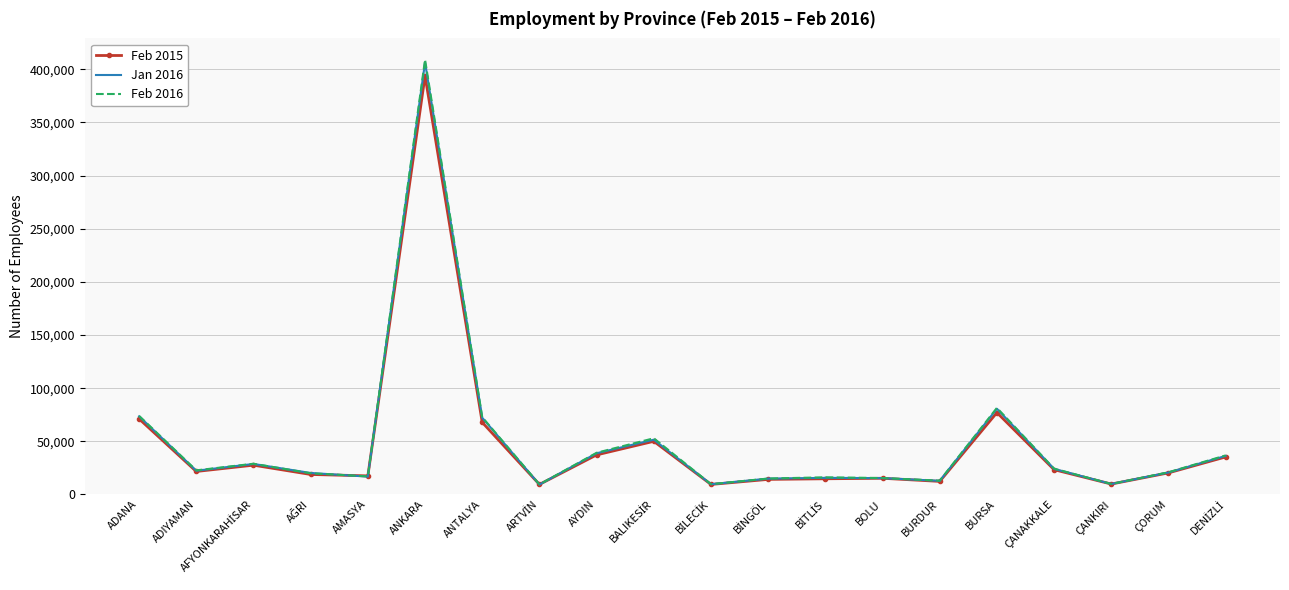

How many series are shown in this chart?

3